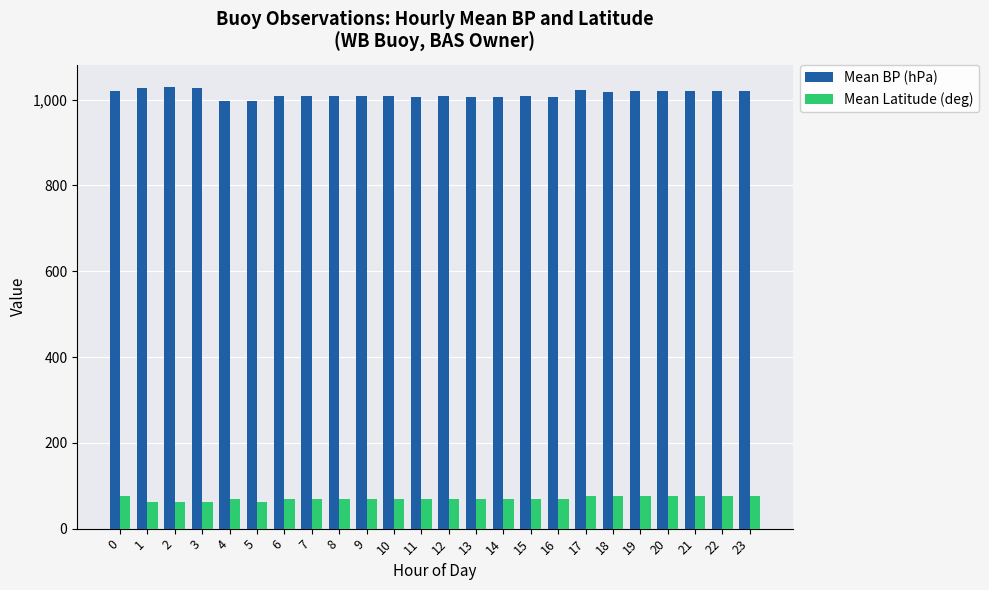

How many data points in Mean Latitude (deg) are above 68?

20